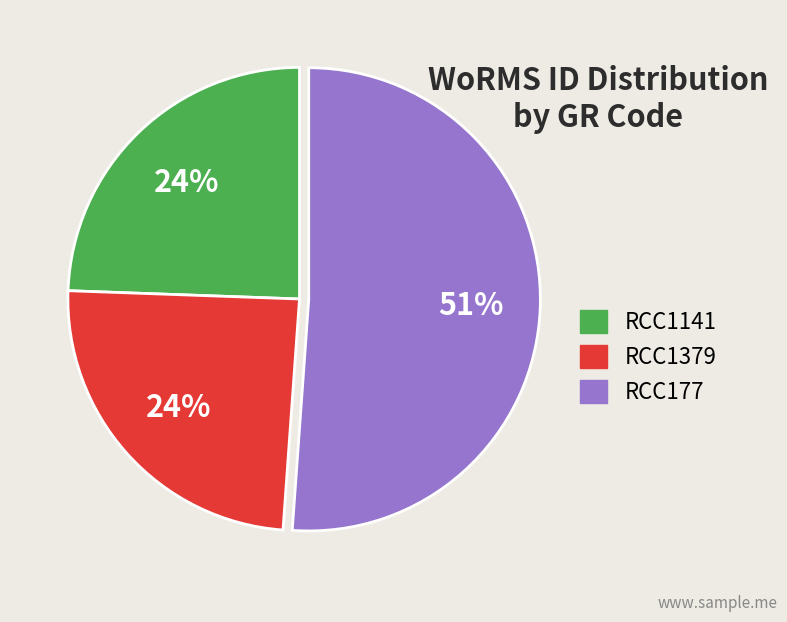

What is the largest slice in the pie chart?

RCC177